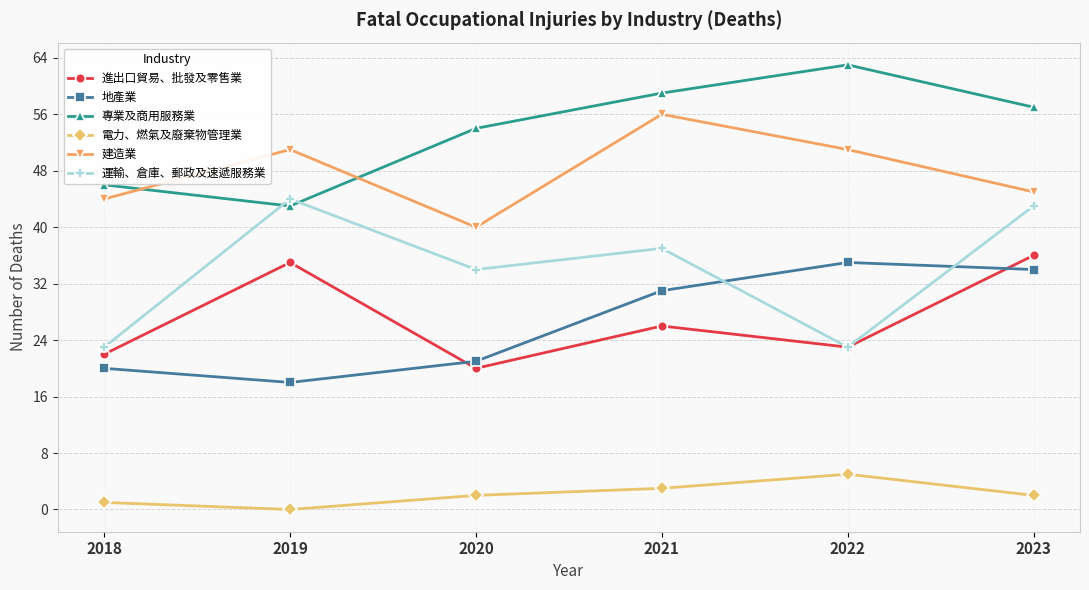

What is the greatest value displayed?

63